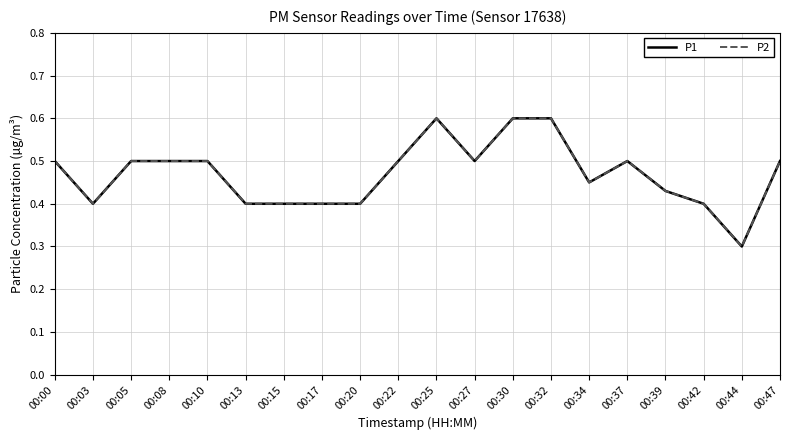

Is this an area chart (filled region under the line)?

No